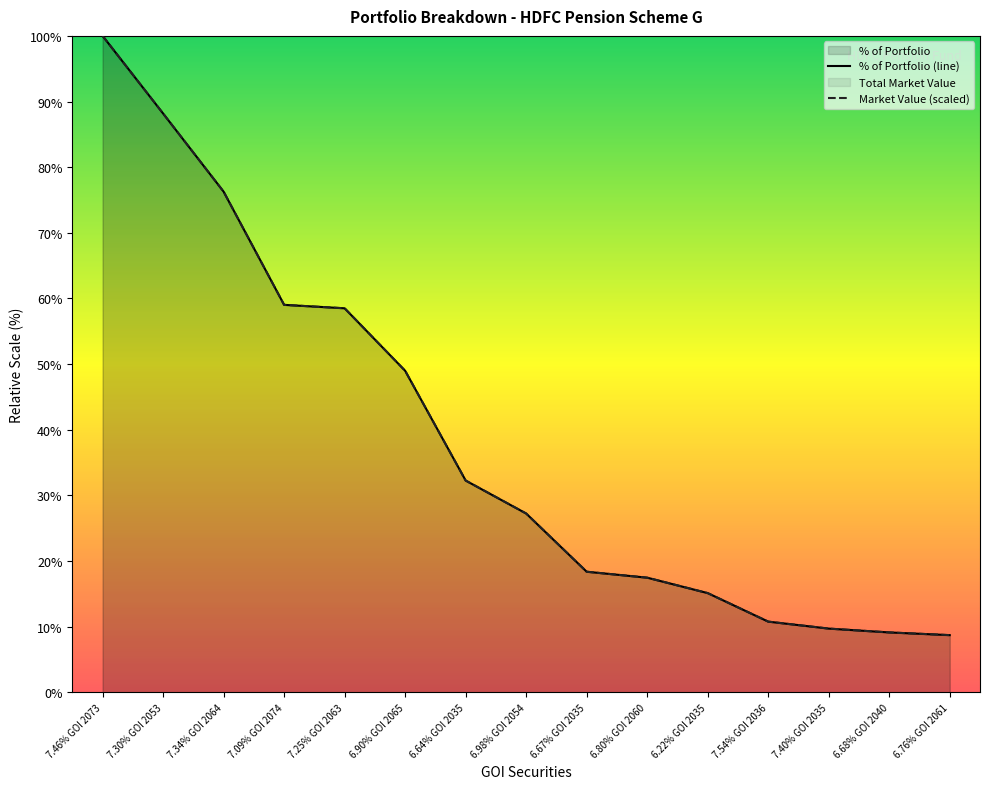

At 6.68% GOI 2040, list the series in order from smallest to largest.

Total Market Value, % of Portfolio